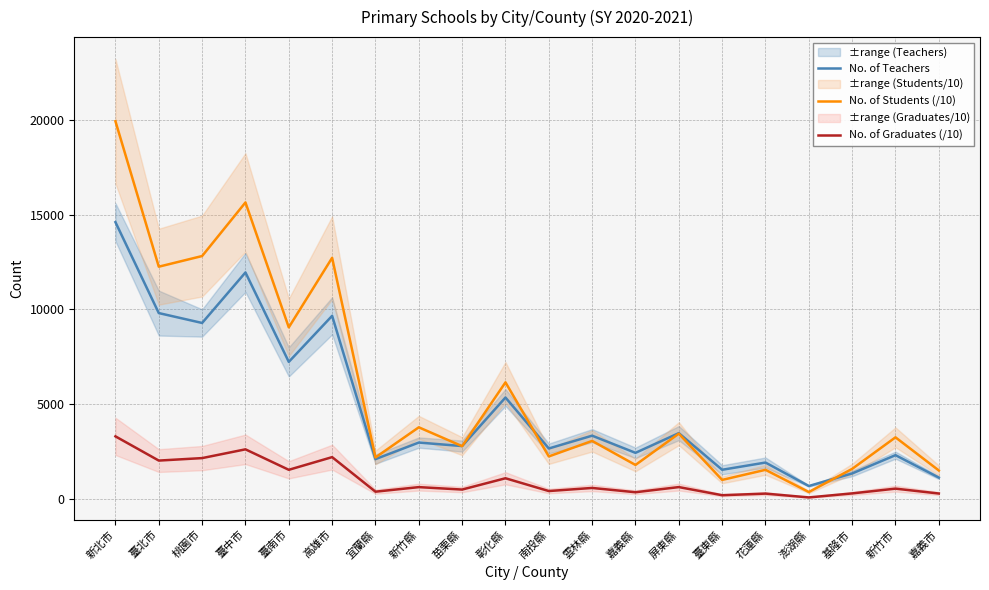

Which series has the largest range (max minus min)?

No. of Students (/10)